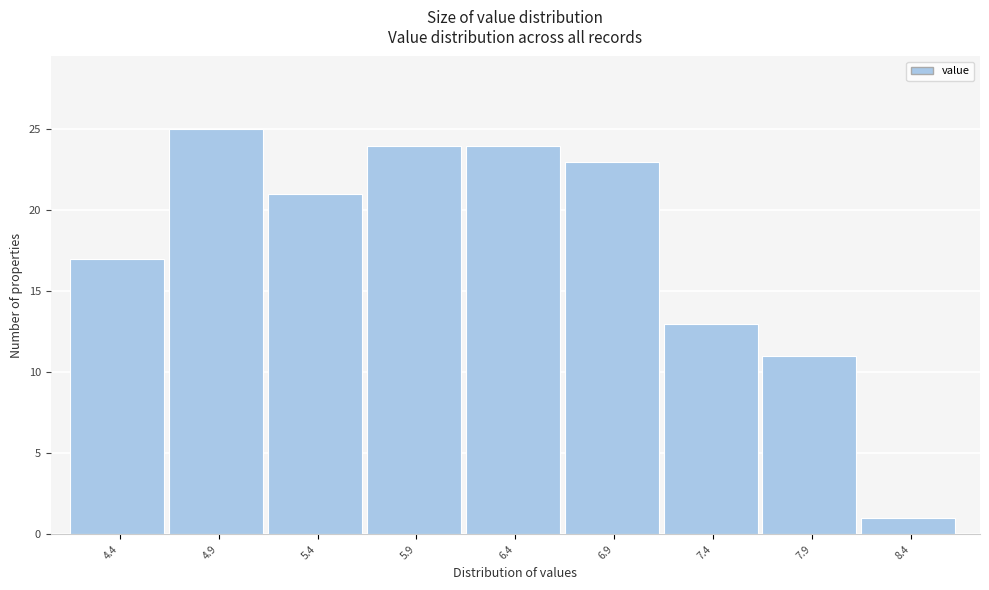

Reading left to right, what are all the values shown in this chart?

4.4=17	4.9=25	5.4=21	5.9=24	6.4=24	6.9=23	7.4=13	7.9=11	8.4=1